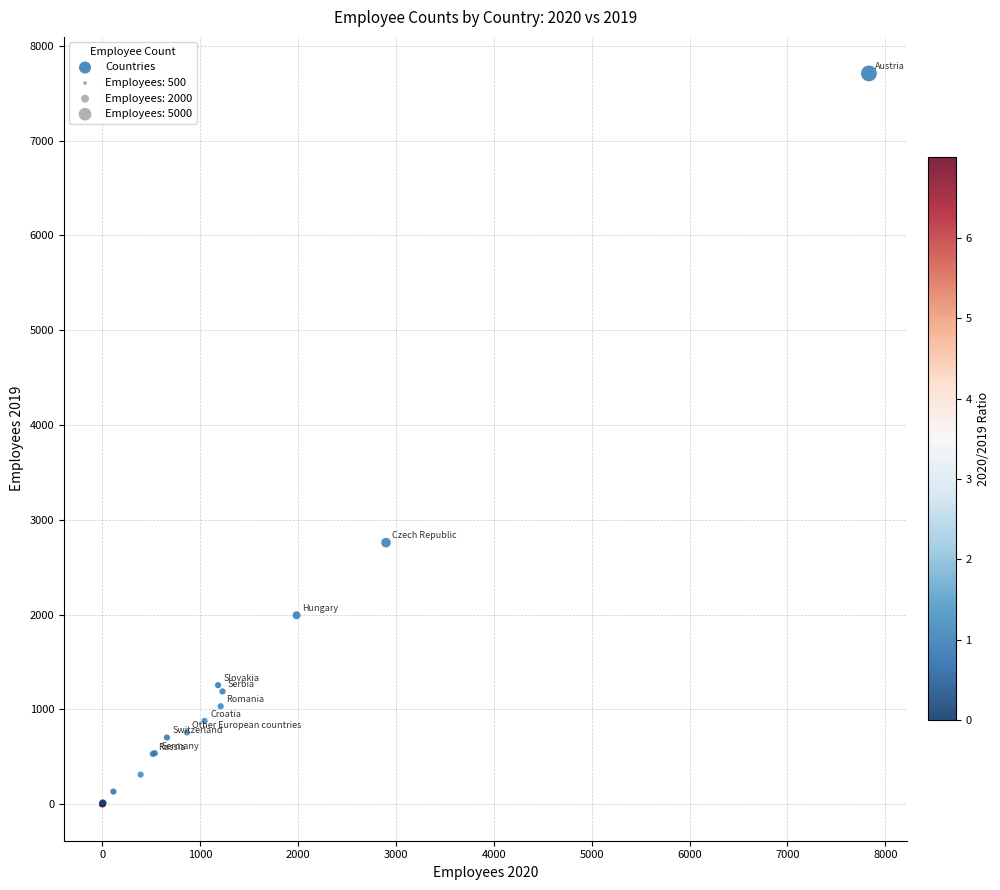

What Y value in the scatter plot is closest to 3854?

2759